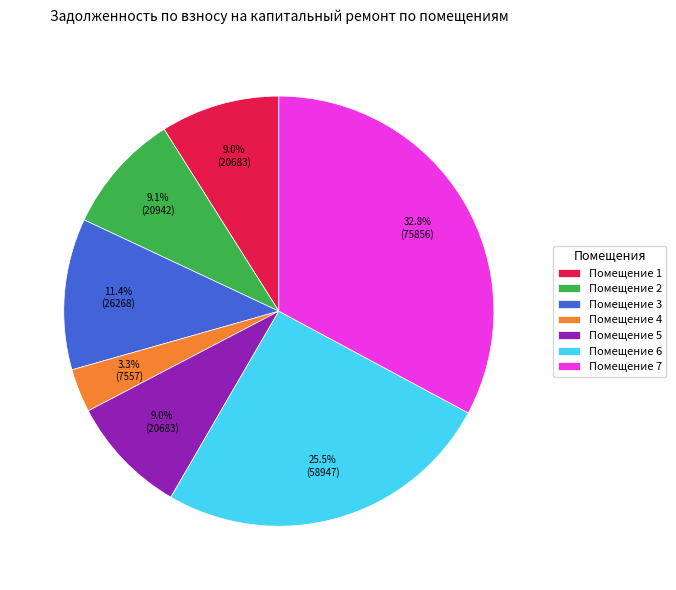

How many segments does this pie chart have?

7